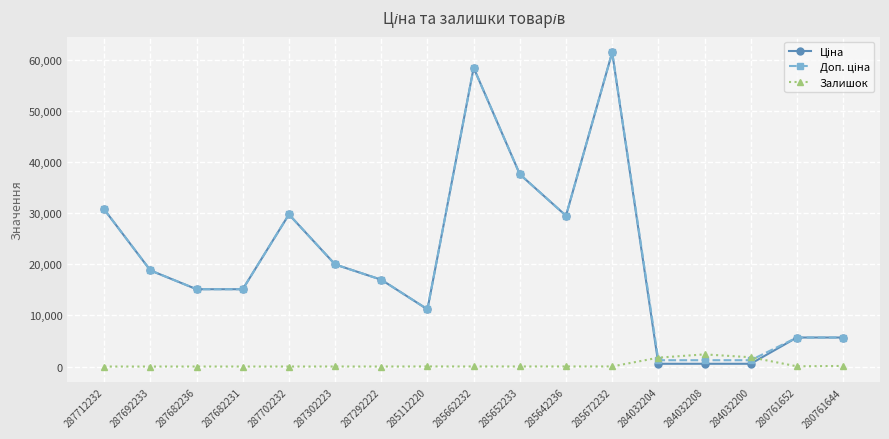

True or false: Залишок has a value of 1.0 at 287292222.

True